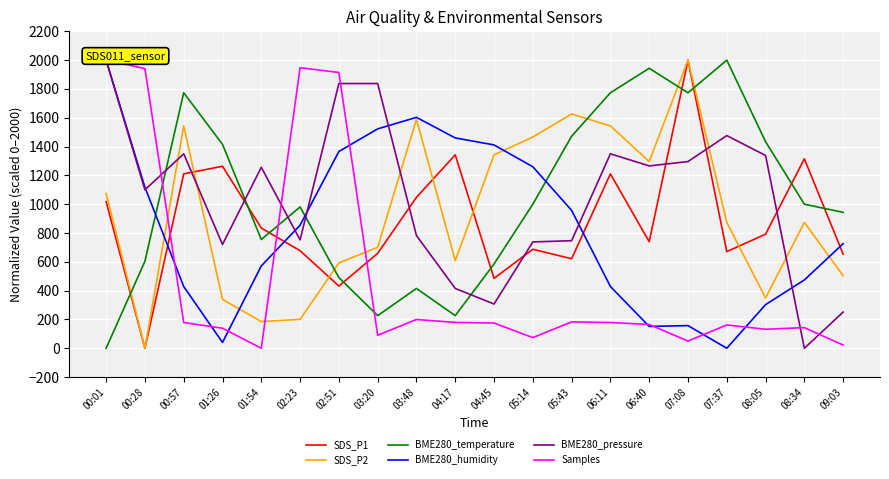

What are all the series names shown in the legend?

SDS_P1, SDS_P2, BME280_temperature, BME280_humidity, BME280_pressure, Samples